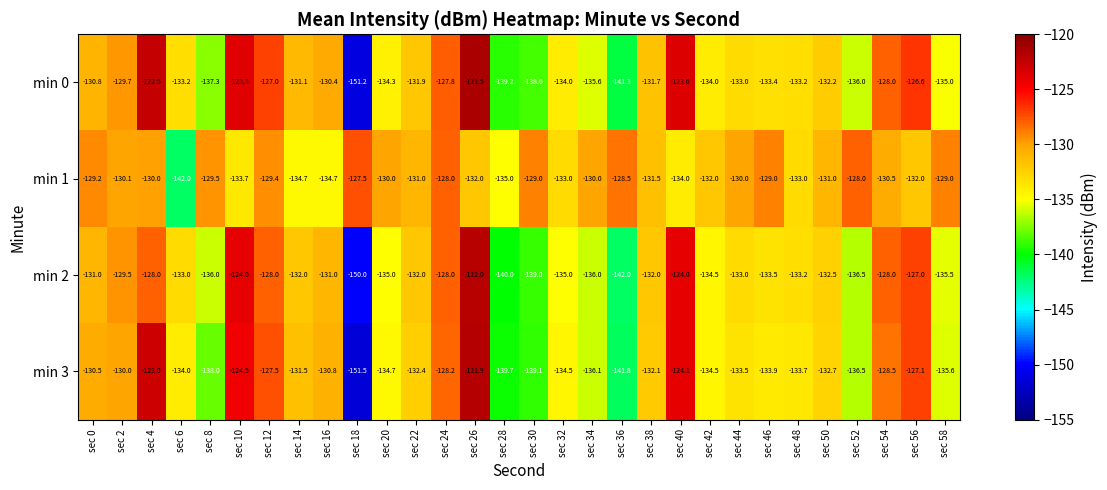

At which label is min 2 closest to -136?

sec 8